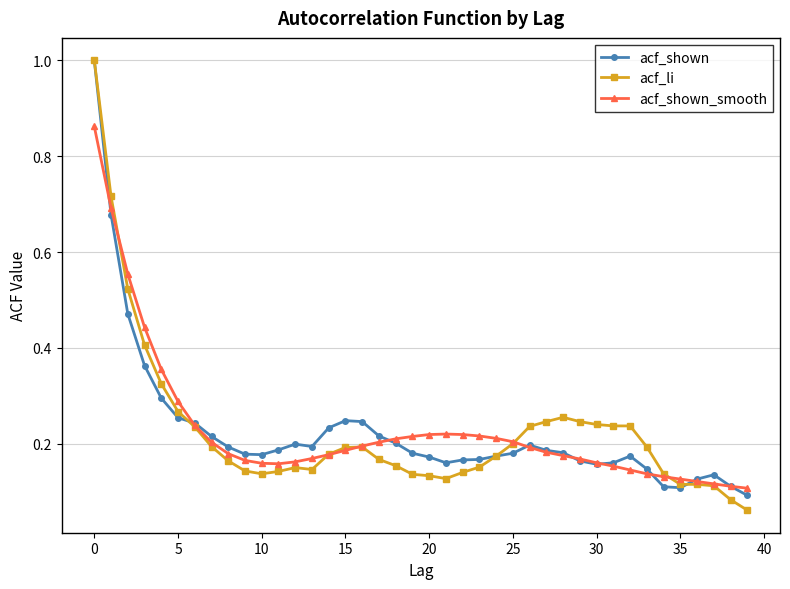

What are all the series names shown in the legend?

acf_shown, acf_li, acf_shown_smooth